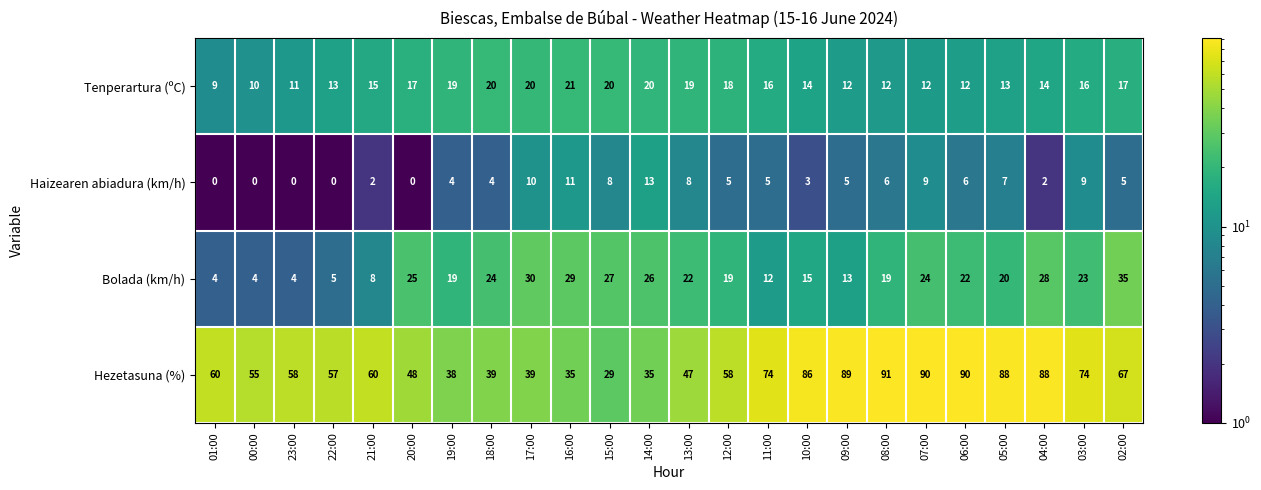

True or false: Haizearen abiadura (km/h) has a value of 16 at 16:00.

False